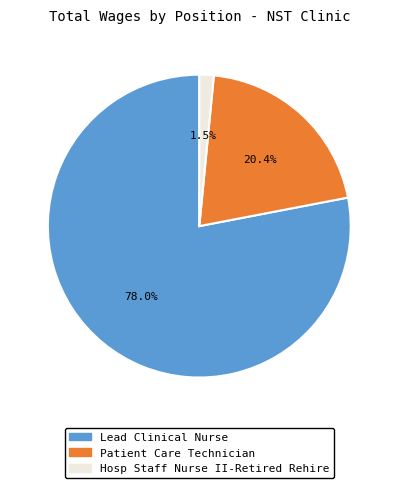

Approximately how many times larger is the value at Hosp Staff Nurse II-Retired Rehire compared to Patient Care Technician?

0.1